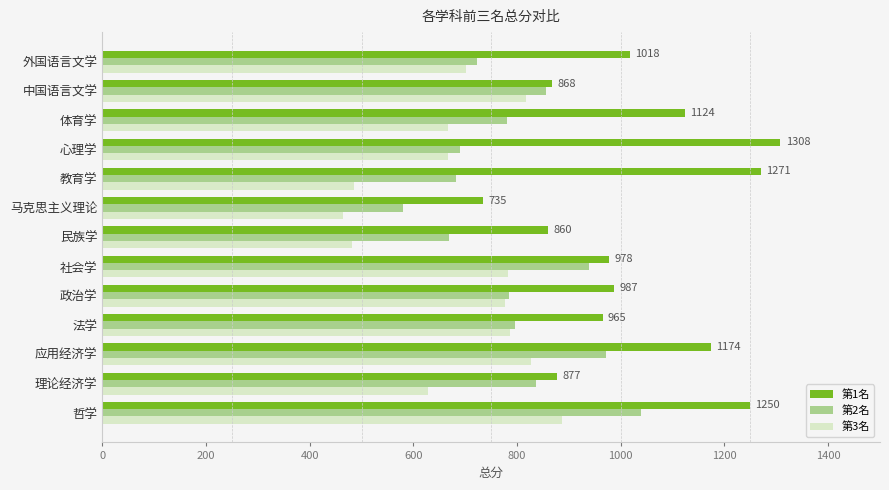

Which category has the lowest value in the 第2名 series?

马克思主义理论